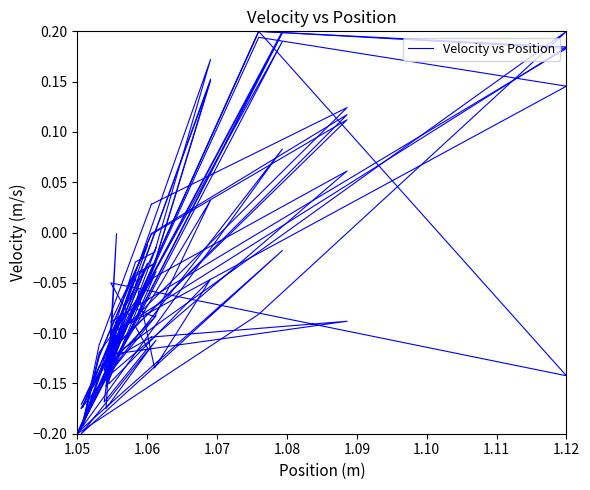

Is this an area chart (filled region under the line)?

No